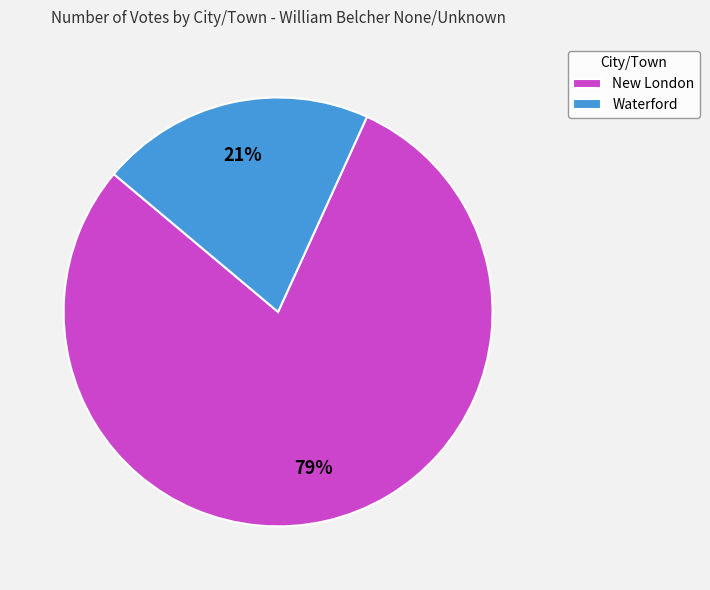

To the nearest percent, what is the combined percentage of Waterford and New London?

100%